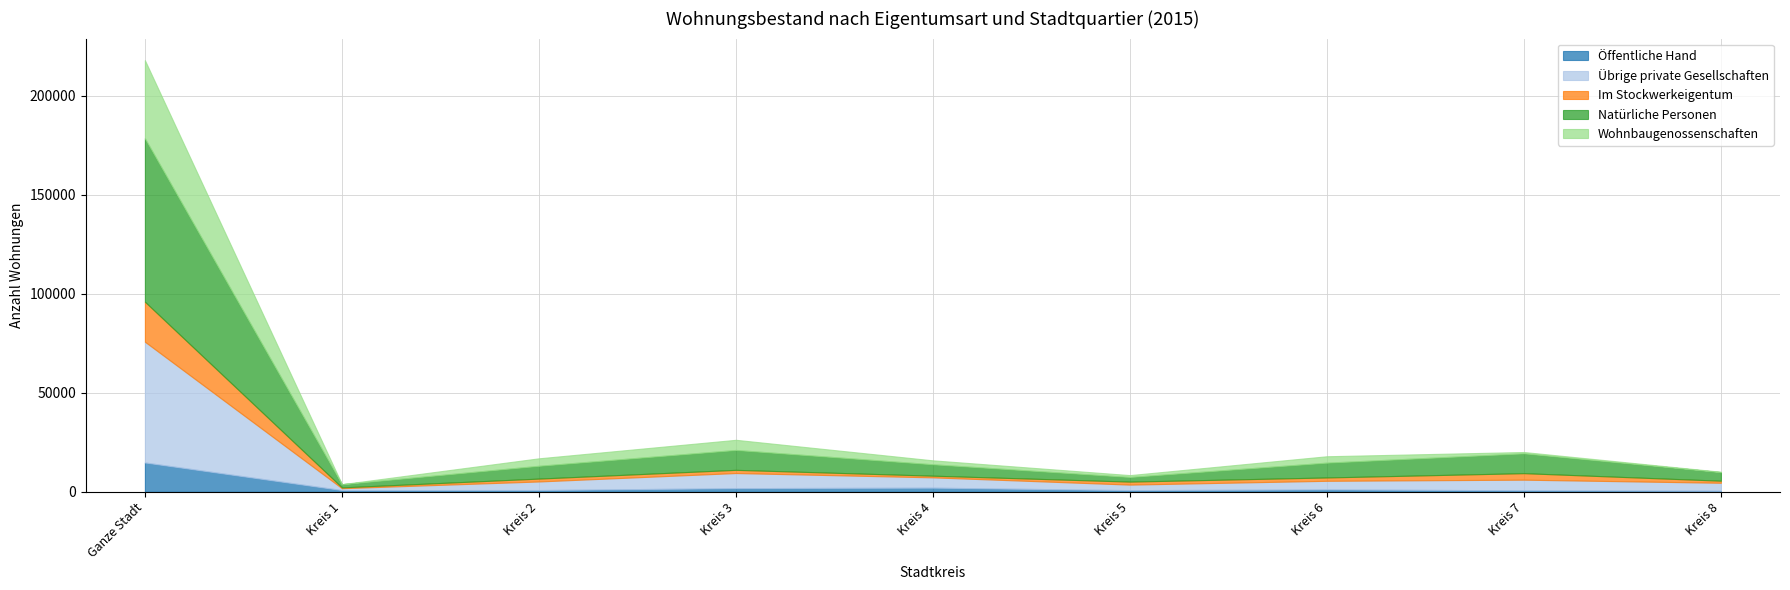

What is the label of the 8th point from the left?

Kreis 7